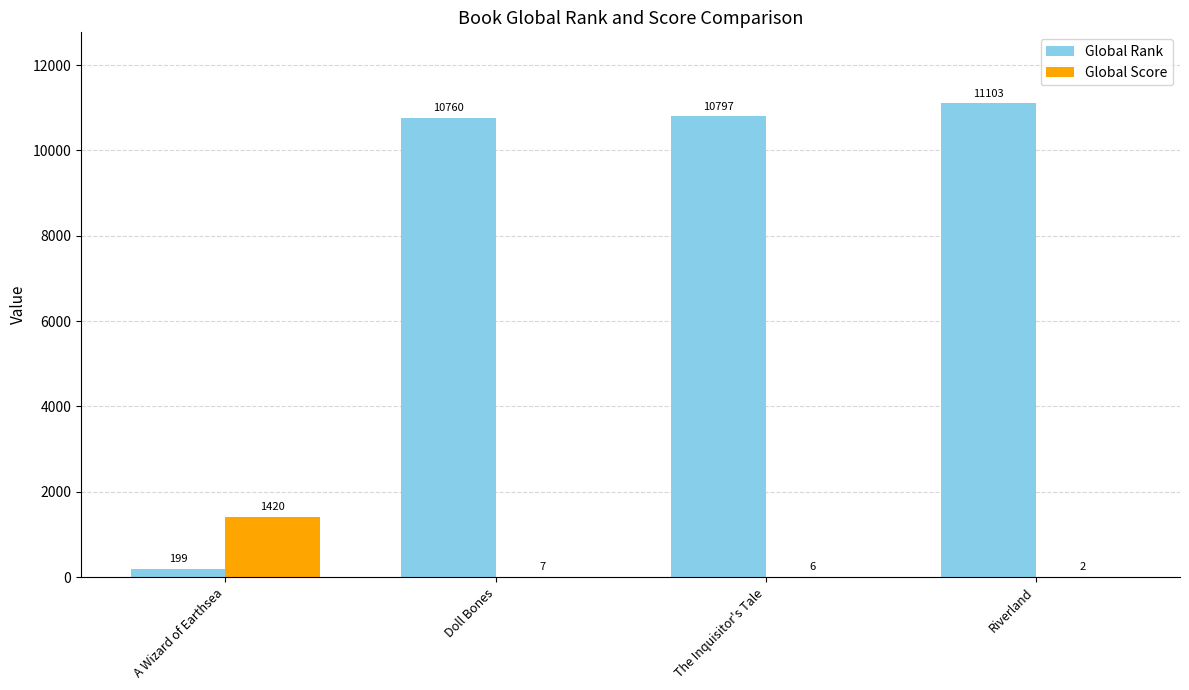

Which series changed the most between A Wizard of Earthsea and Doll Bones?

Global Rank